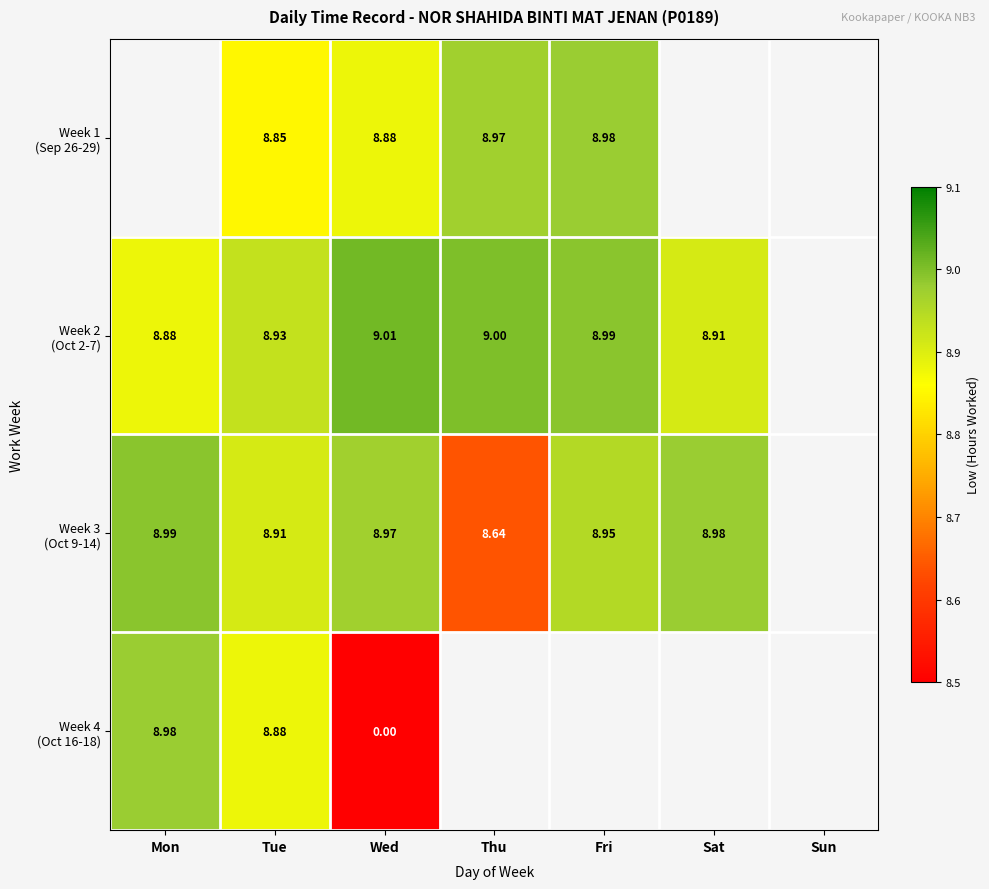

How many categories are shown in the chart?

7